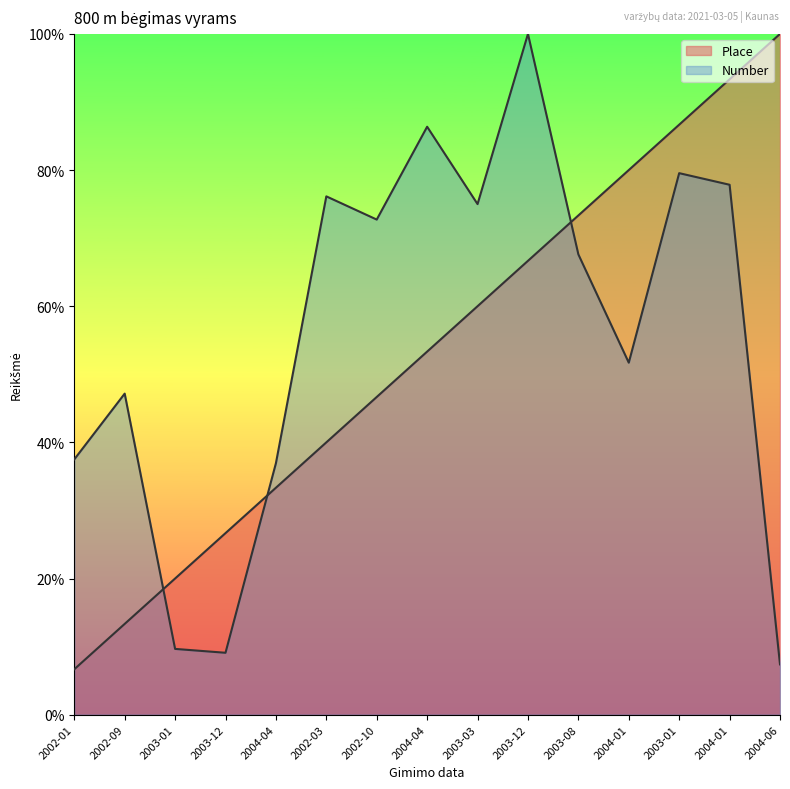

What is the minimum value for Place?

6.7